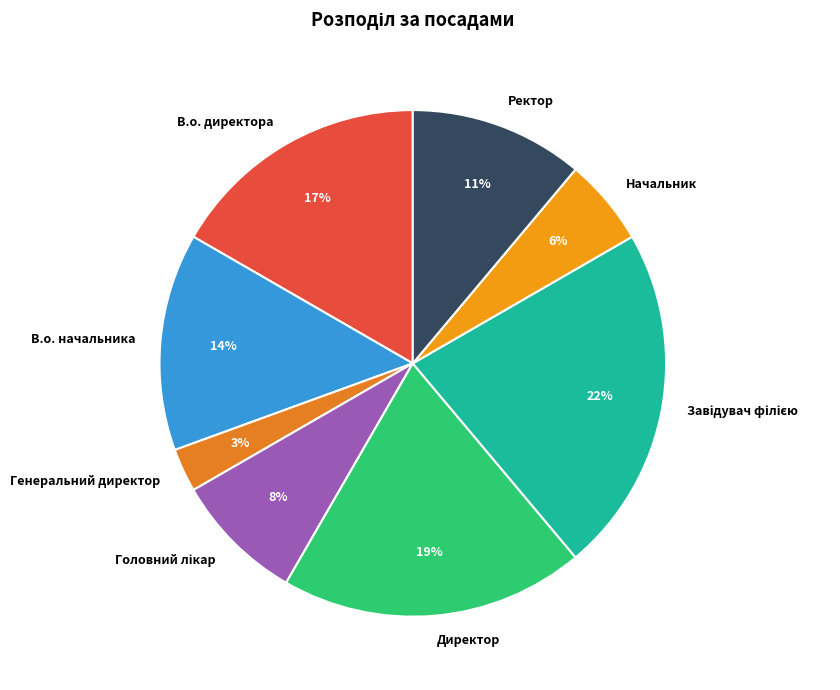

Does any single category account for the majority?

No